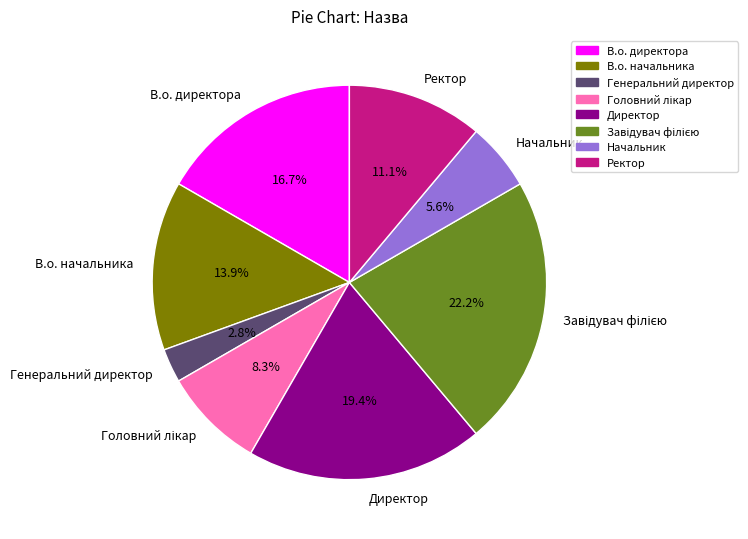

Does any single category account for the majority?

No